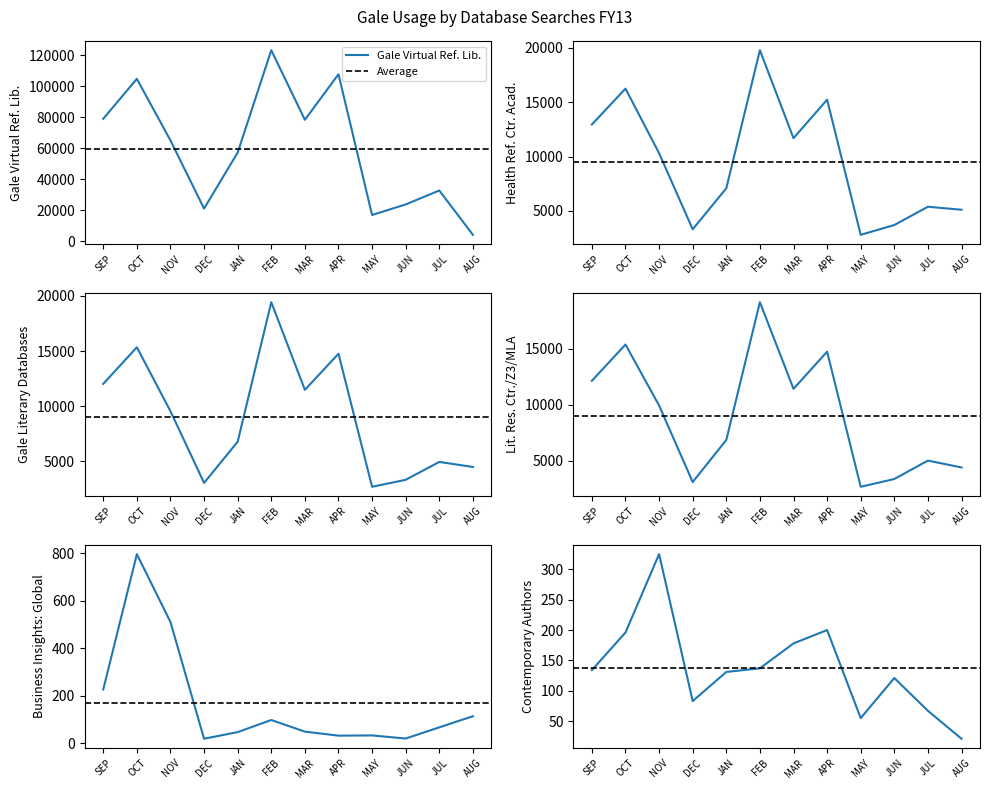

At which category is the sum across all series the highest?

FEB